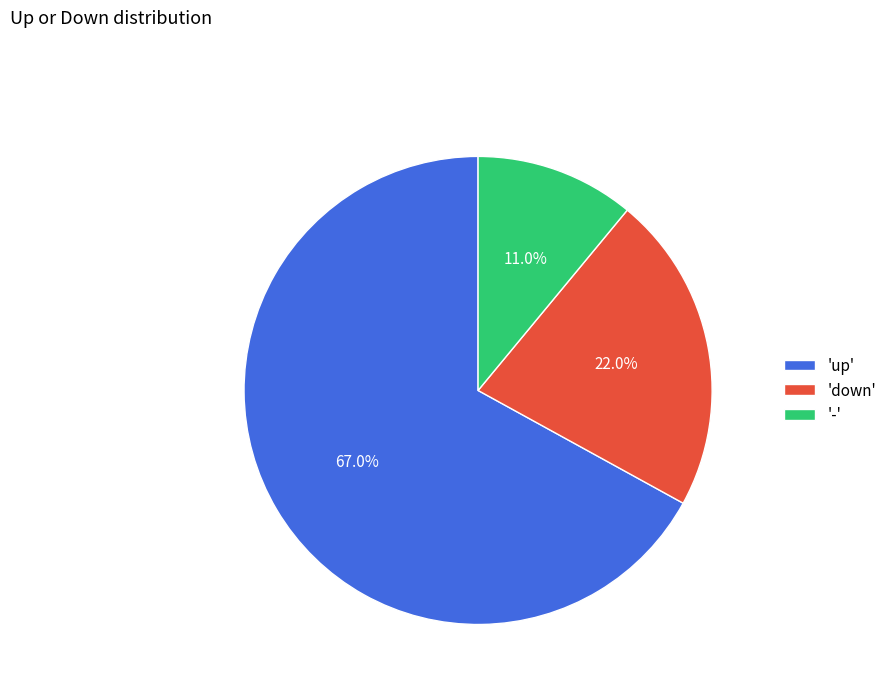

Rank the categories by value from lowest to highest.

'-', 'down', 'up'